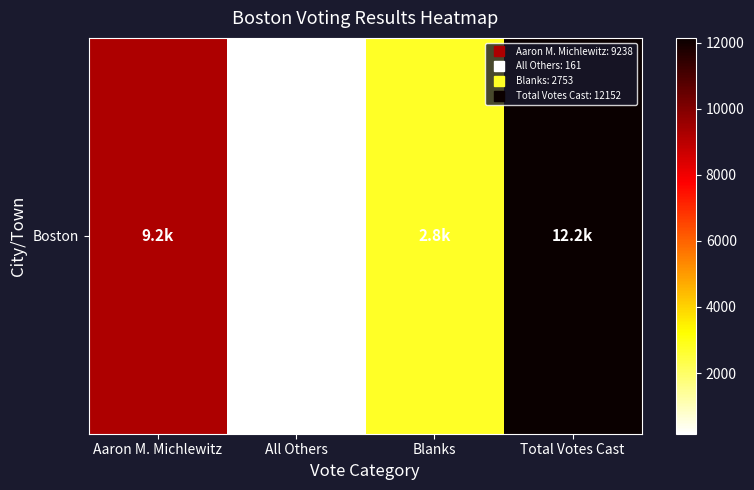

What is the sum of the values at All Others and Aaron M. Michlewitz?

9399